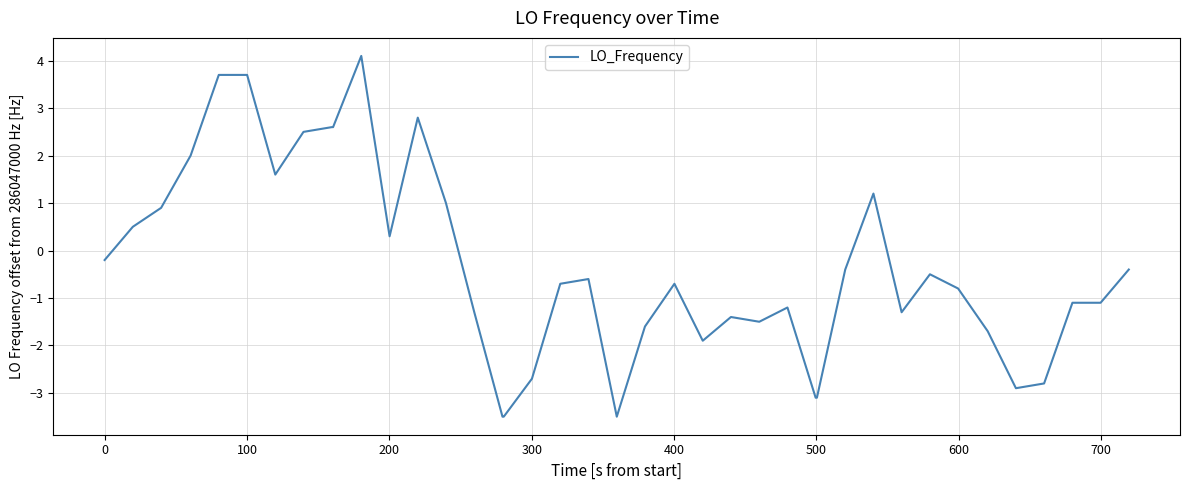

What is the greatest value displayed?

4.1